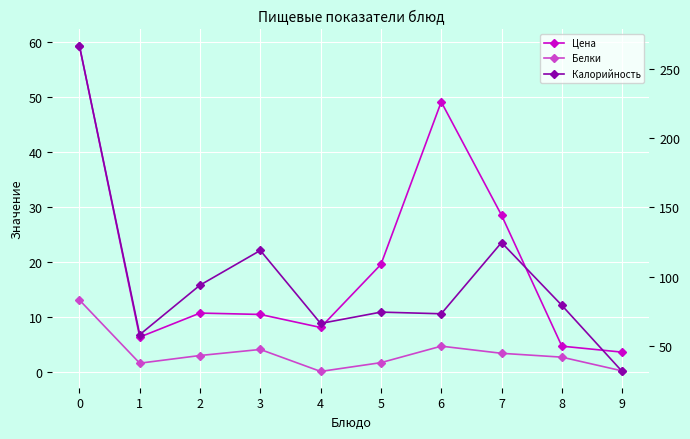

At how many categories does at least one series exceed 235?

1